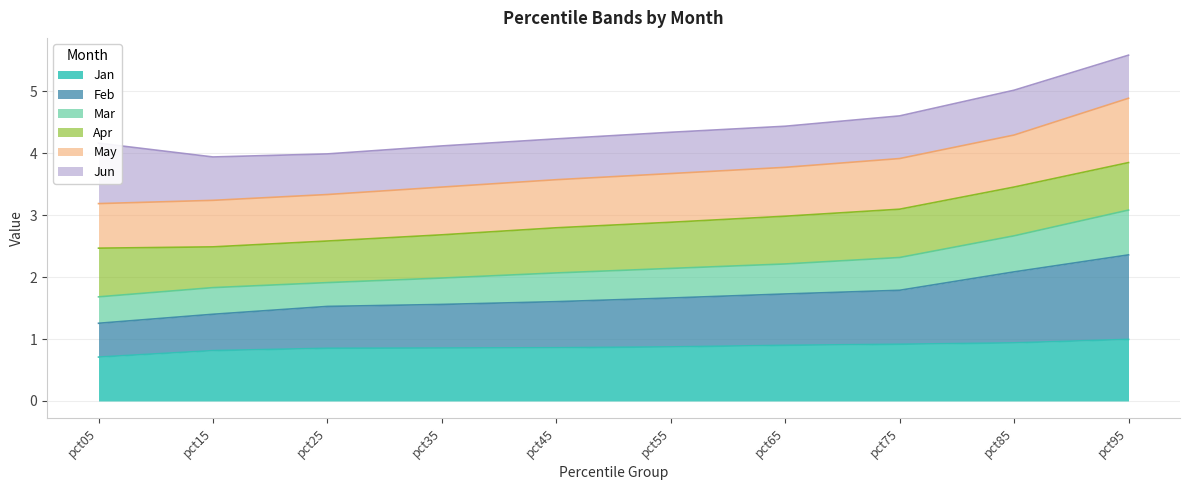

What is the maximum value for Jan?

1.0